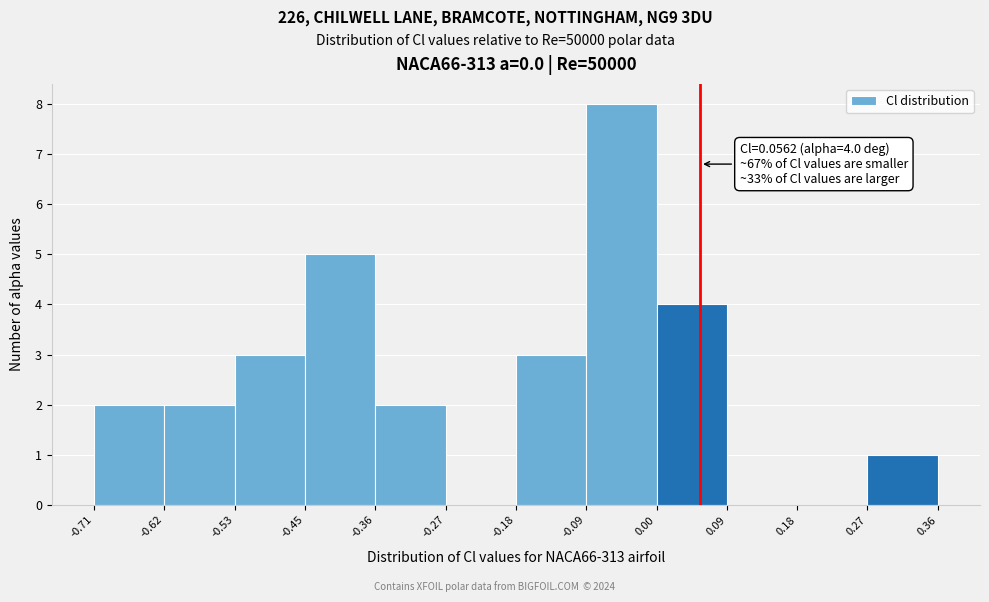

Over which range of the x-axis is the bar tallest?

-0.09 to 0.00